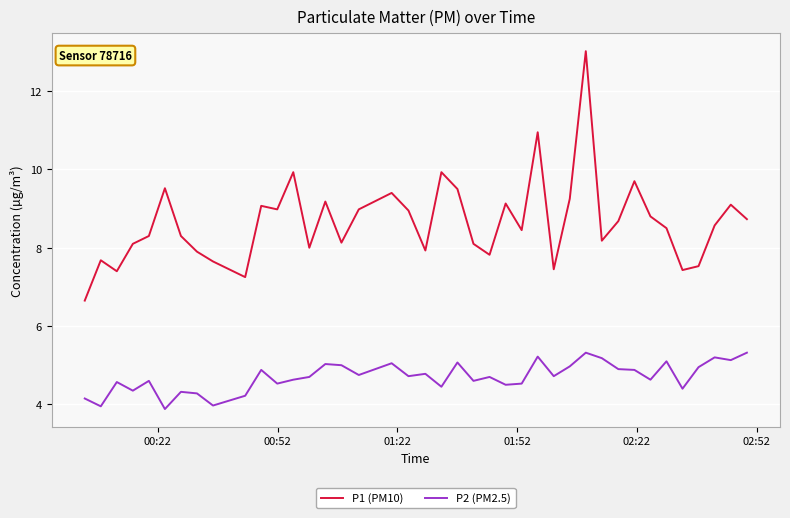

True or false: P1 (PM10) and P2 (PM2.5) intersect in this chart.

False